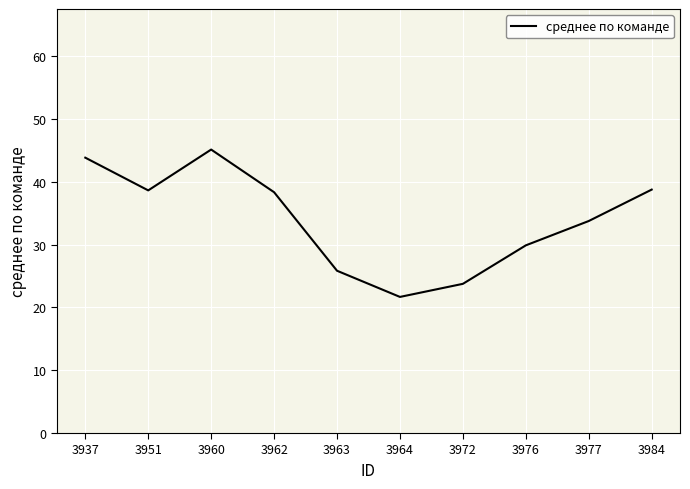

The value at 3951 is 38.6. True or false?

True